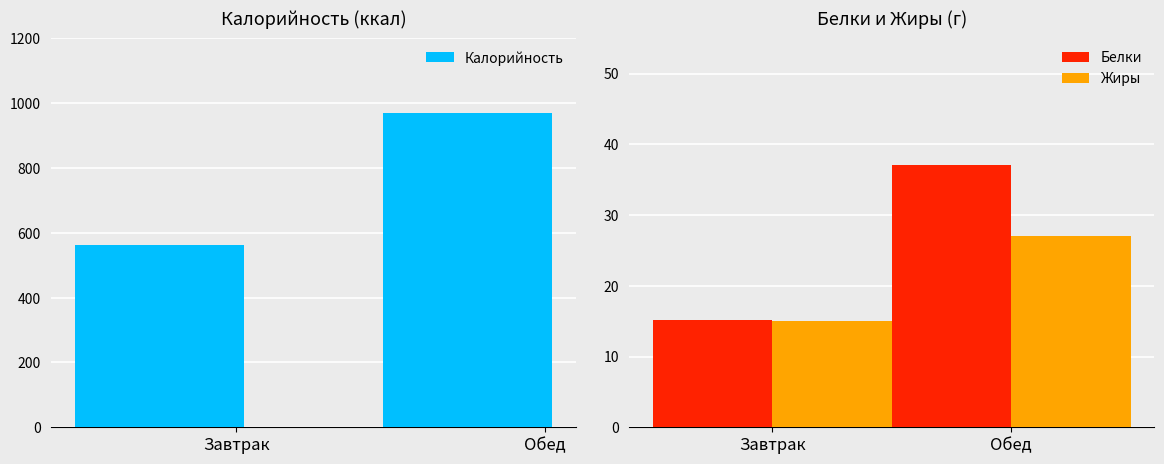

What is the approximate value of Калорийность at Обед?

970